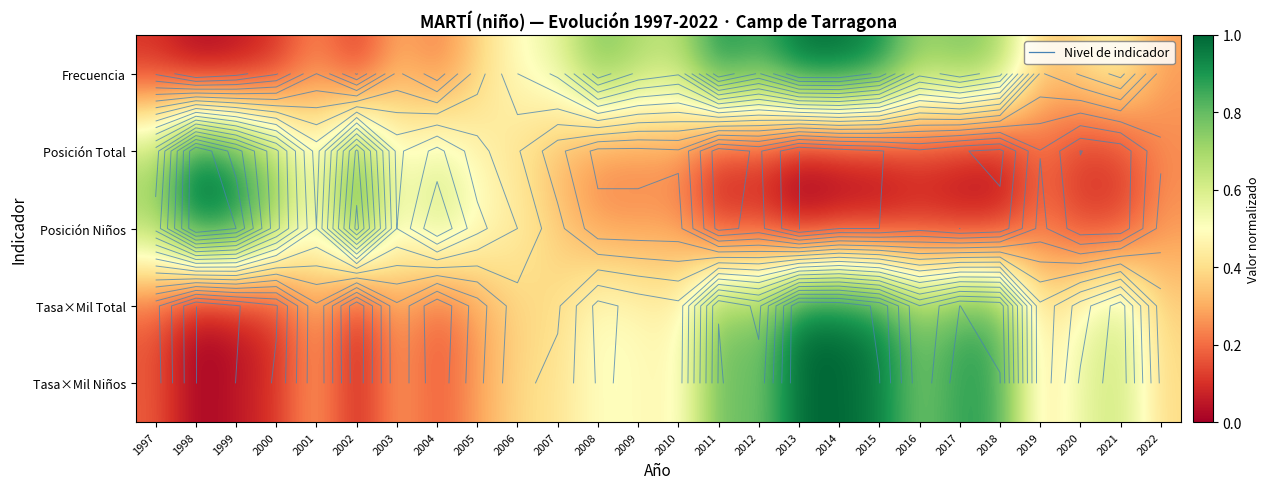

What is the difference between the Tasa×Mil Niños values at 1998 and 2014?

1.0